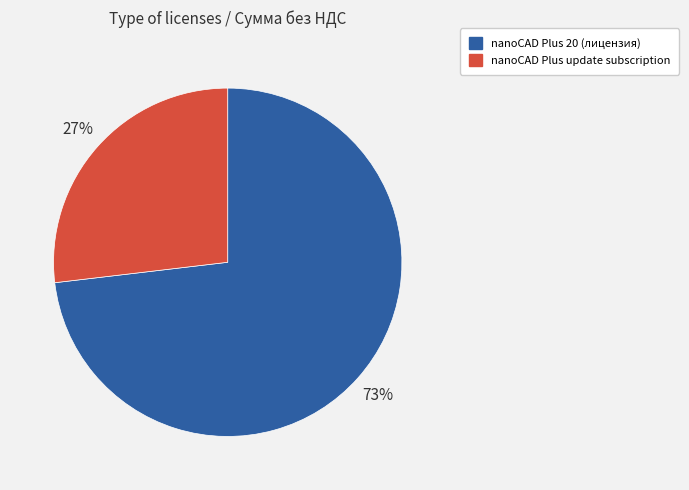

Does any single category account for the majority?

Yes